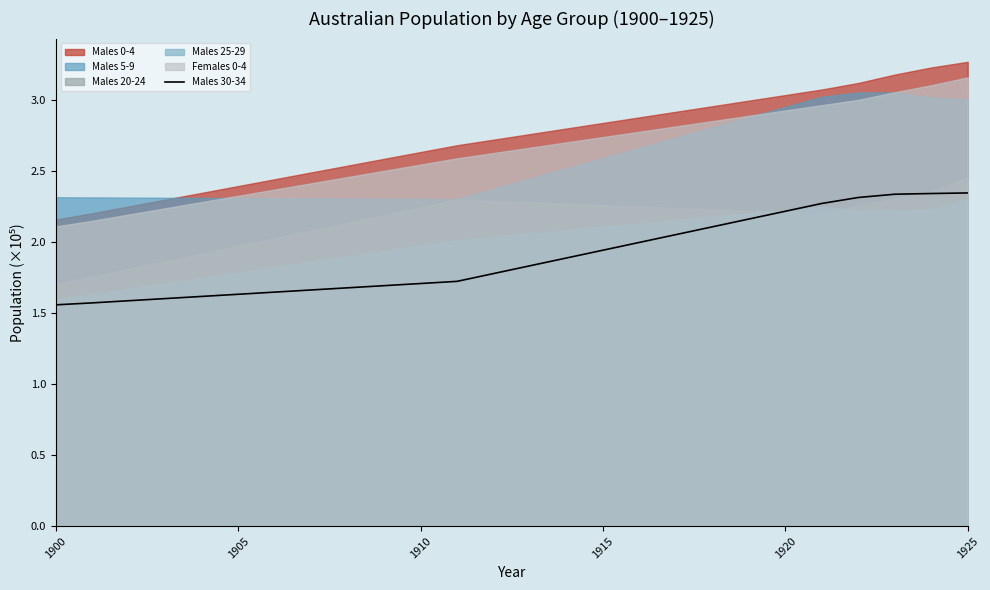

Which category has the lowest value across all series?

1900